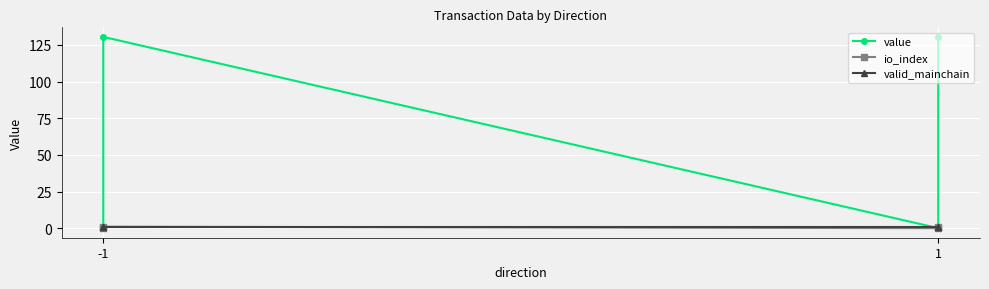

Which series has the largest range (max minus min)?

value